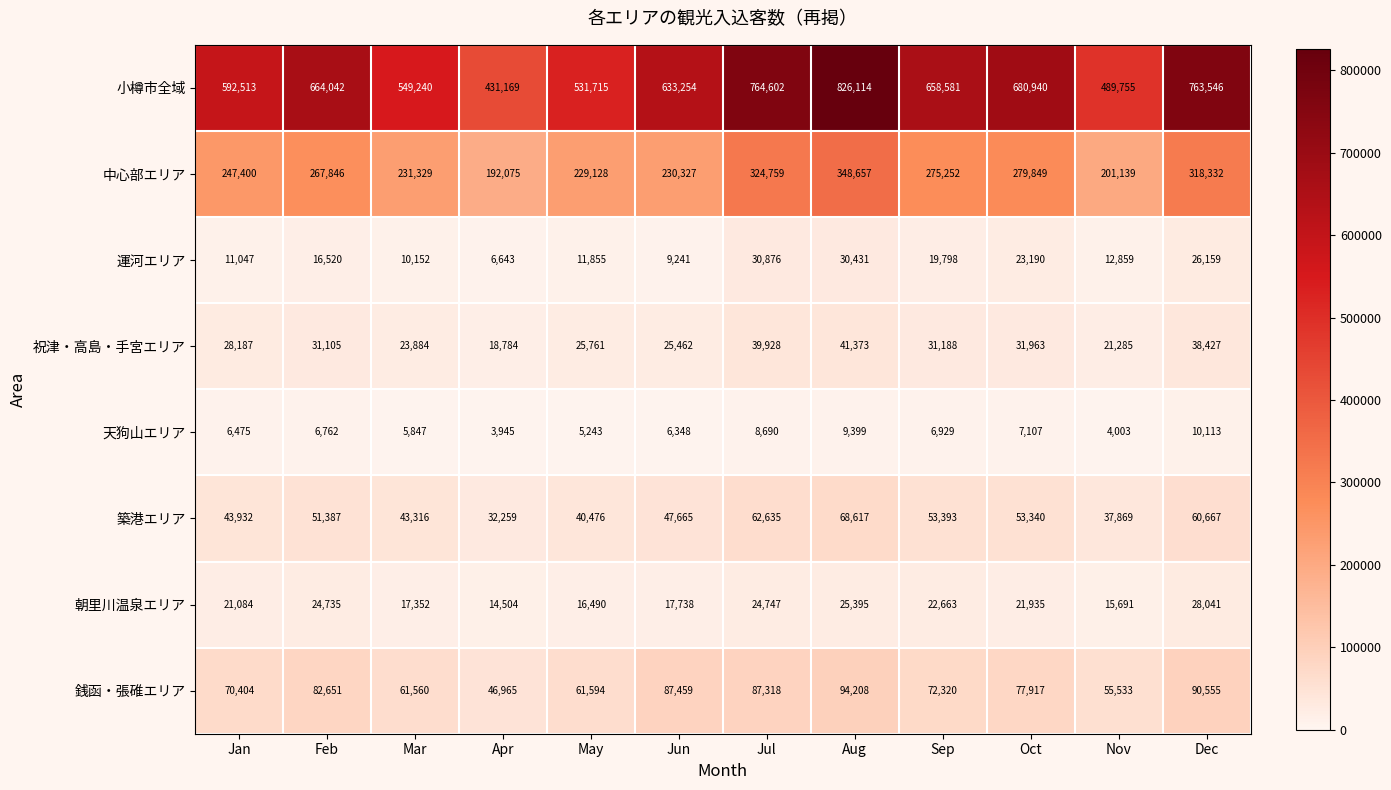

The value of 天狗山エリア at Jun is 10616. True or false?

False